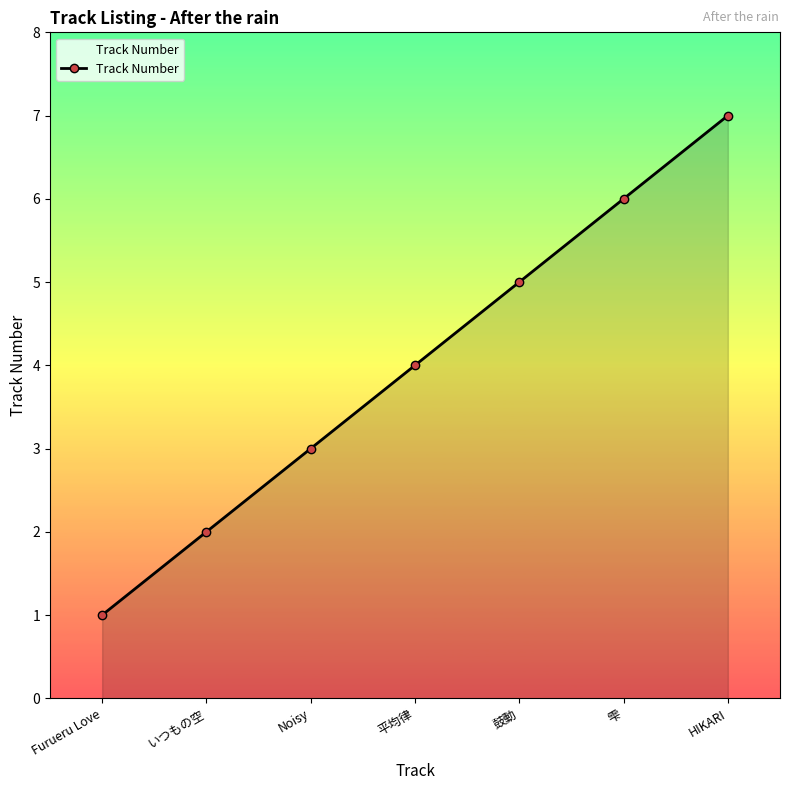

What position from the left is Furueru Love?

1